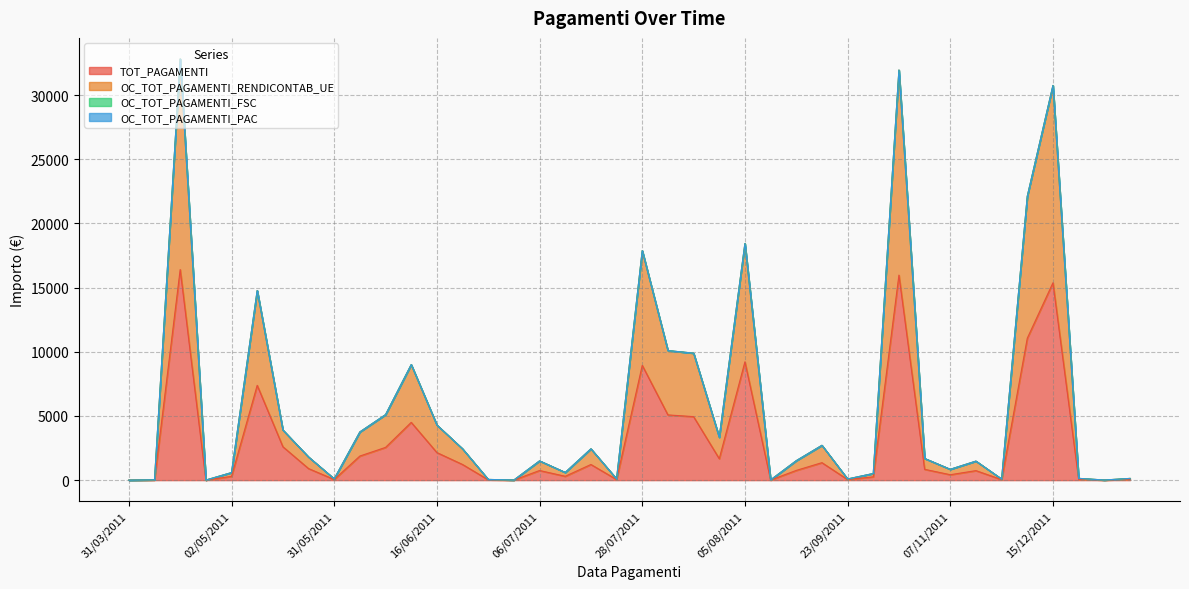

Between 23/09/2011 and 28/10/2011, which is larger?

28/10/2011